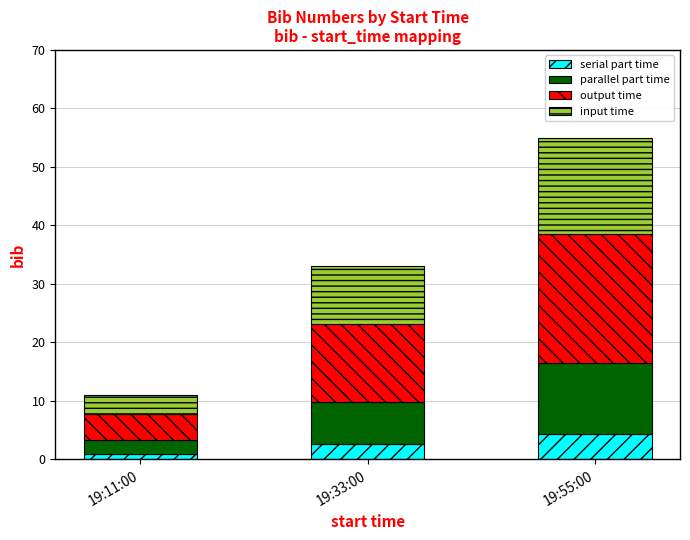

Rank the categories by serial part time value from highest to lowest.

19:55:00, 19:33:00, 19:11:00